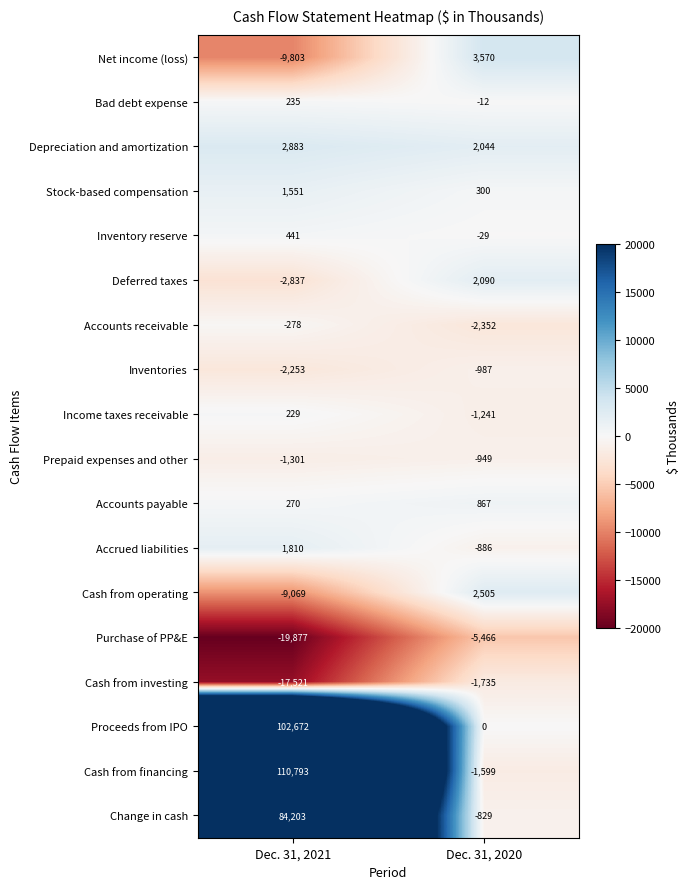

At Dec. 31, 2021, list the series in order from largest to smallest.

Cash from financing, Proceeds from IPO, Change in cash, Depreciation and amortization, Accrued liabilities, Stock-based compensation, Inventory reserve, Accounts payable, Bad debt expense, Income taxes receivable, Accounts receivable, Prepaid expenses and other, Inventories, Deferred taxes, Cash from operating, Net income (loss), Cash from investing, Purchase of PP&E